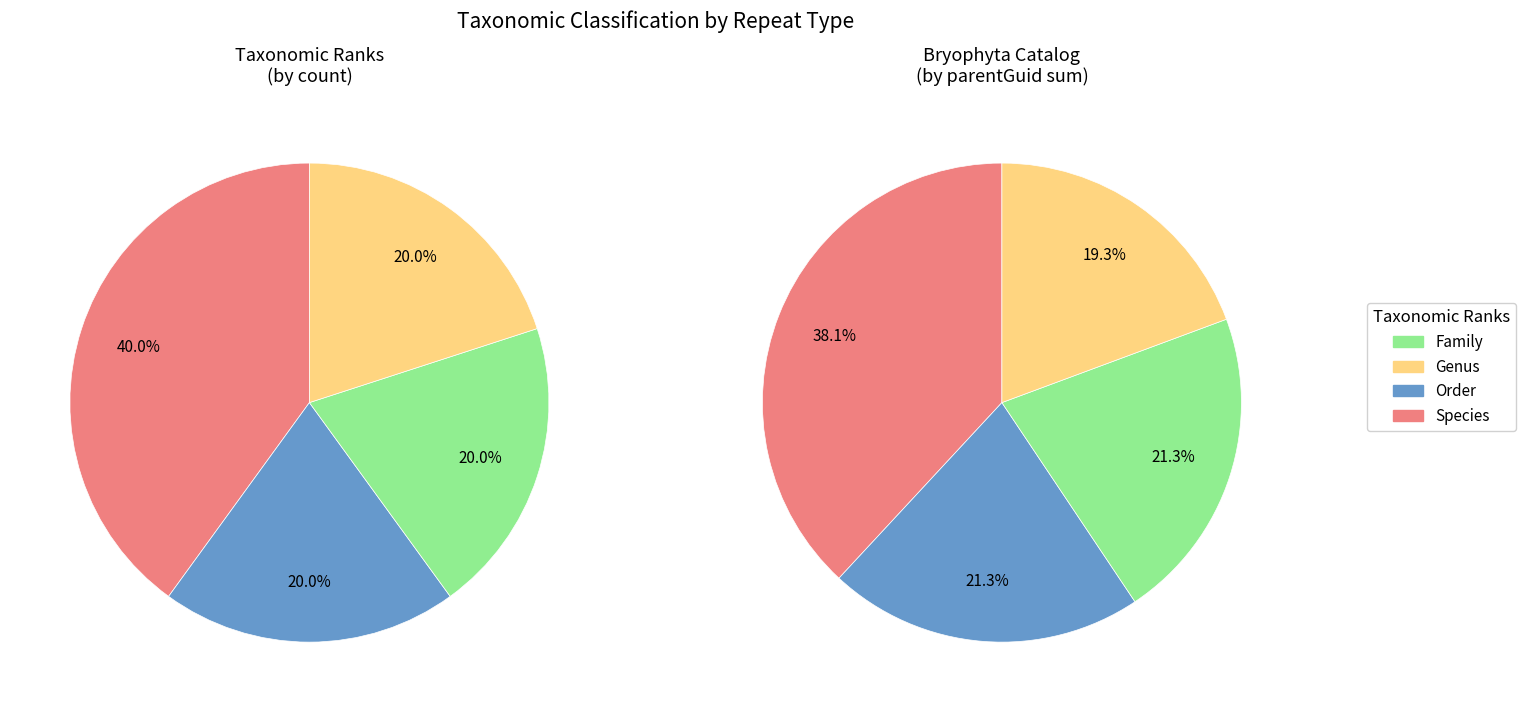

Is there any slice that represents more than half of the pie?

No